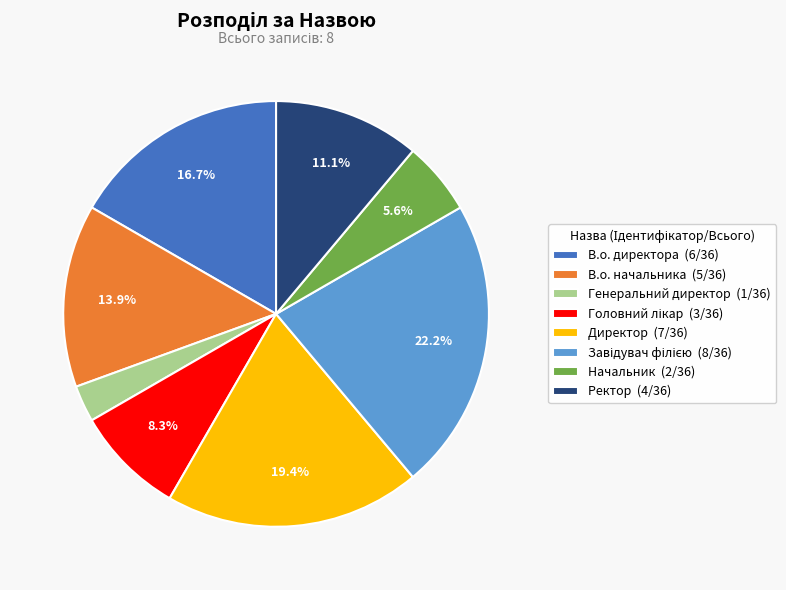

Is the sum of В.о. начальника (5/36) and Начальник (2/36) greater than half?

No